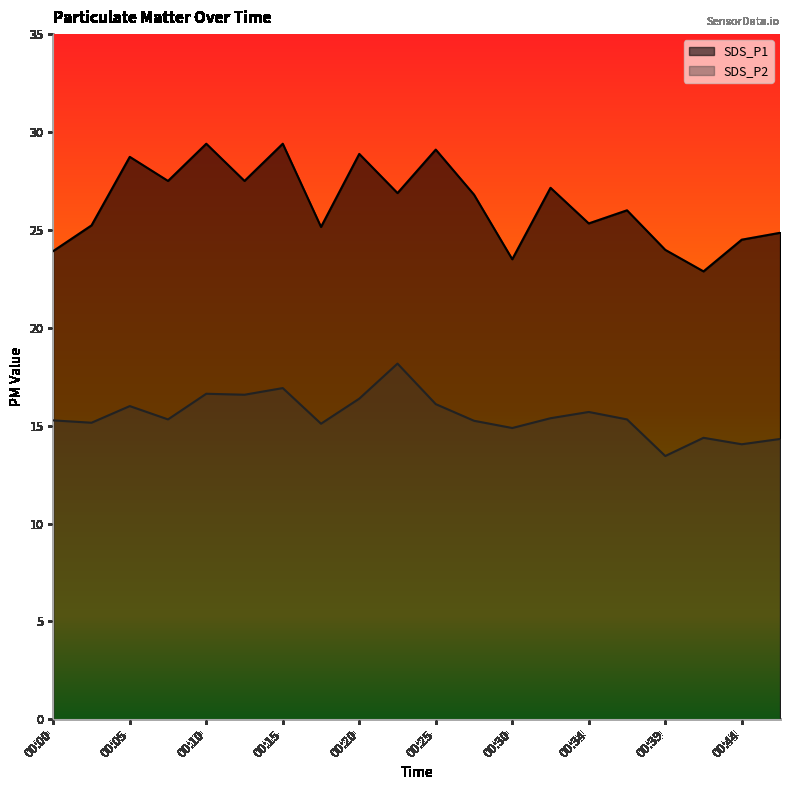

The value of SDS_P1 at 00:12 is 27.5. True or false?

True